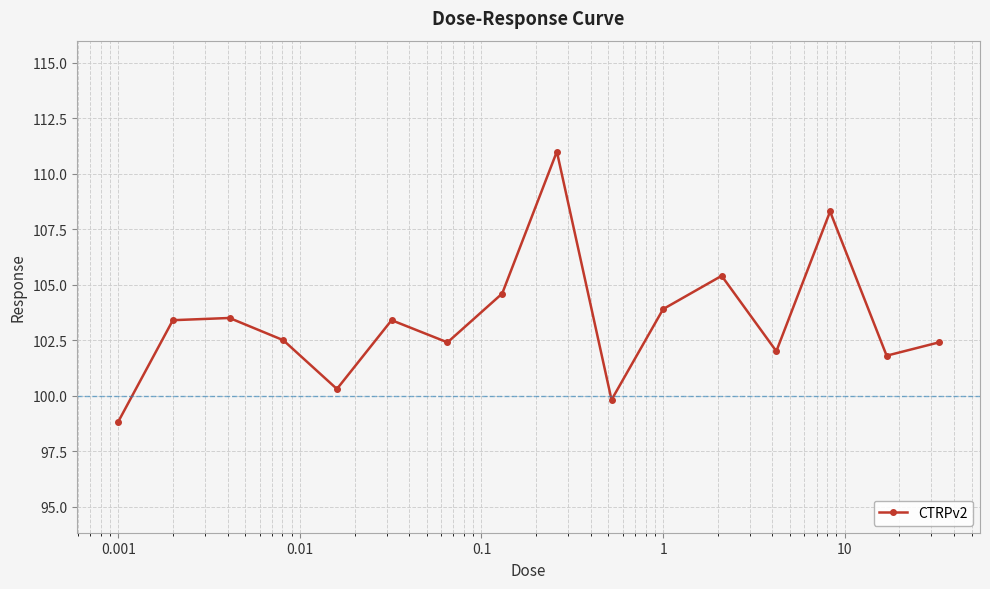

What is the sum of all values?

1653.5